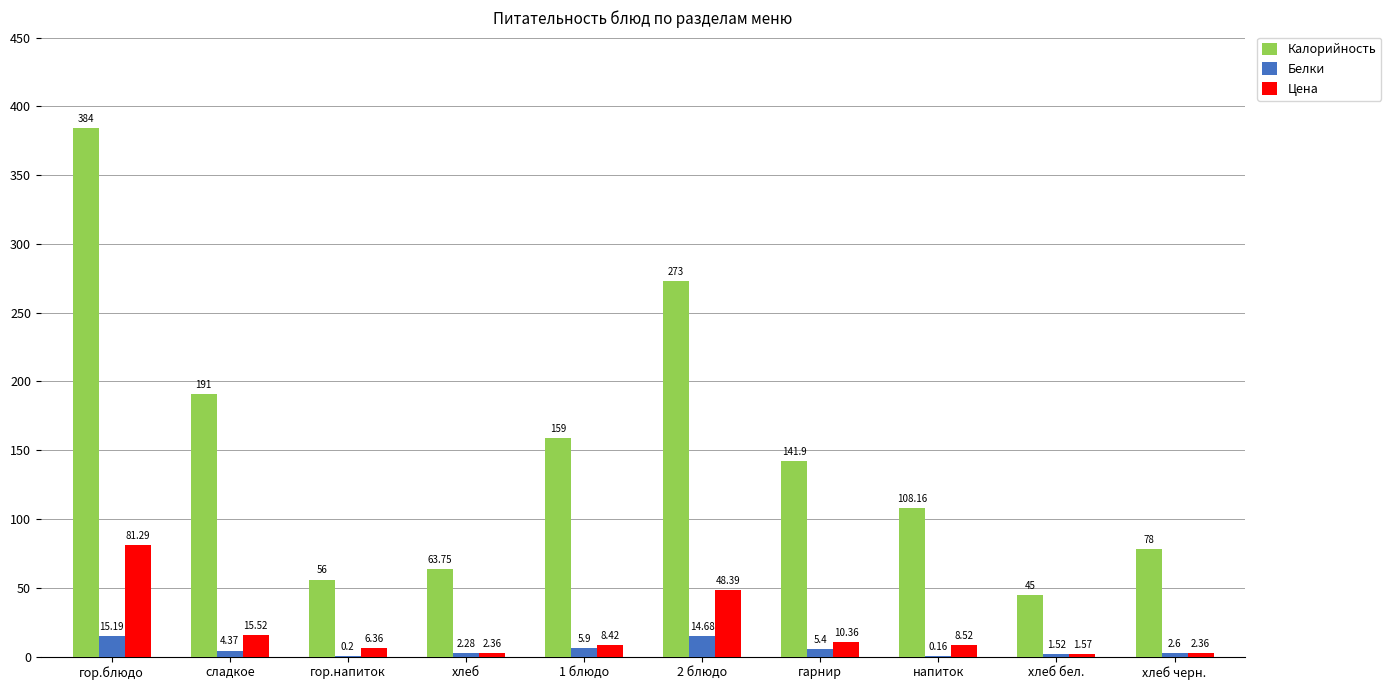

Count the number of categories in the chart.

10